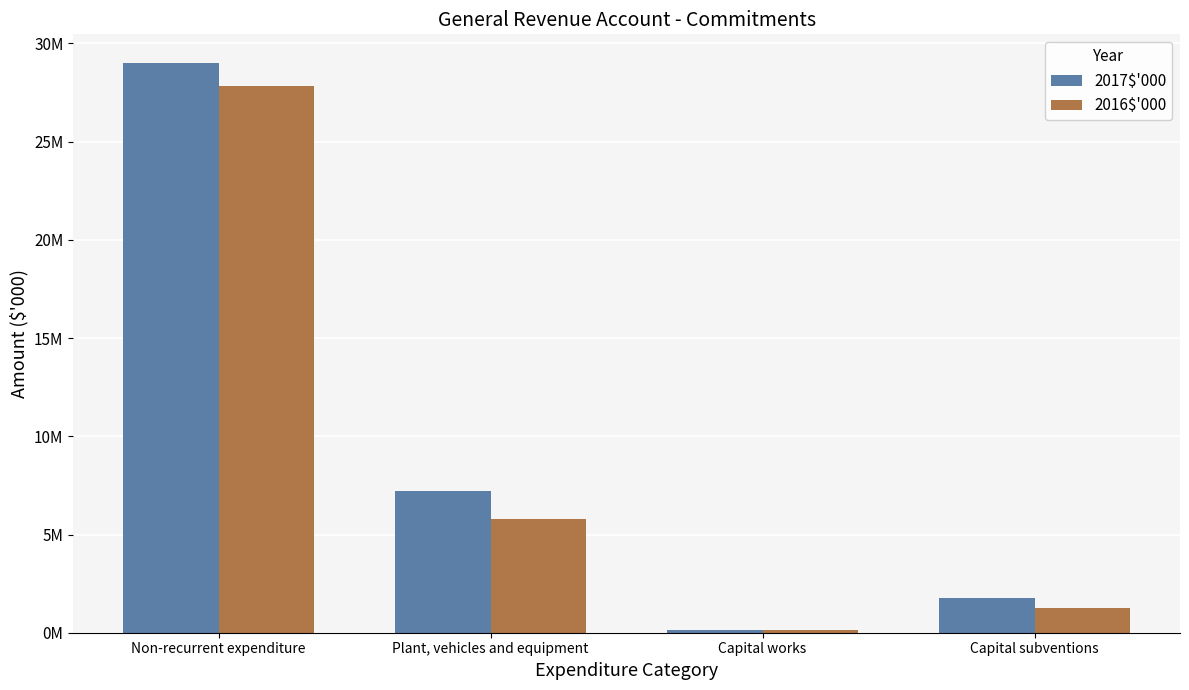

What is the approximate value of 2016$'000 at Plant, vehicles and equipment, to the nearest 10?

5767640